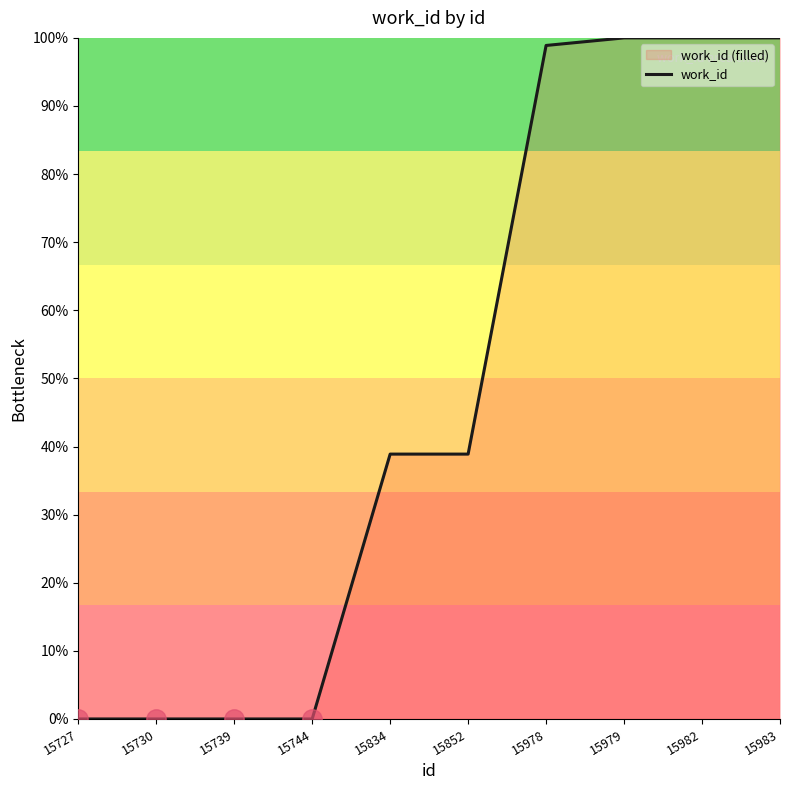

List the labels in order of value, largest first.

15979, 15982, 15983, 15978, 15834, 15852, 15727, 15730, 15739, 15744